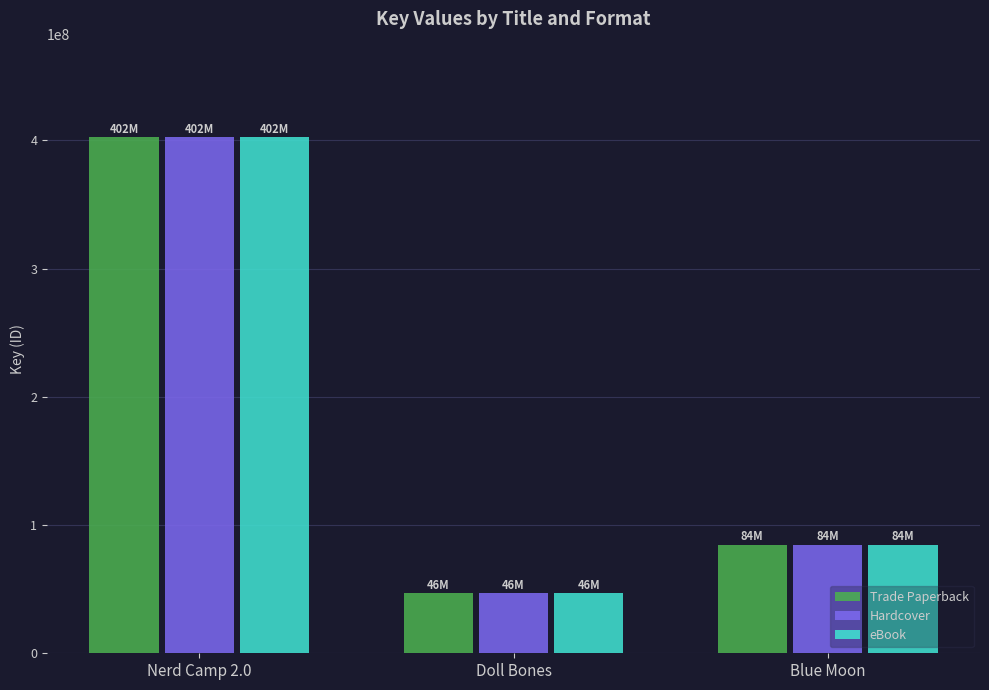

Reading left to right, what are all the values shown in this chart?

Trade Paperback: 402317305	46644544	84810159
Hardcover: 402317305	46644544	84810159
eBook: 402317305	46644544	84810159